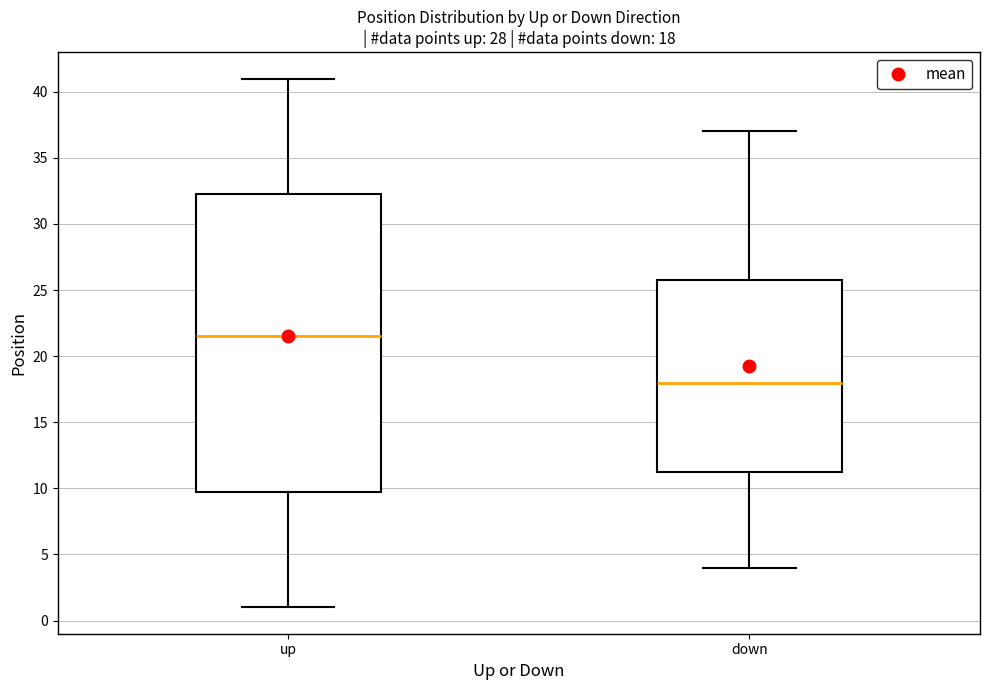

Which box's median line is the lowest?

down